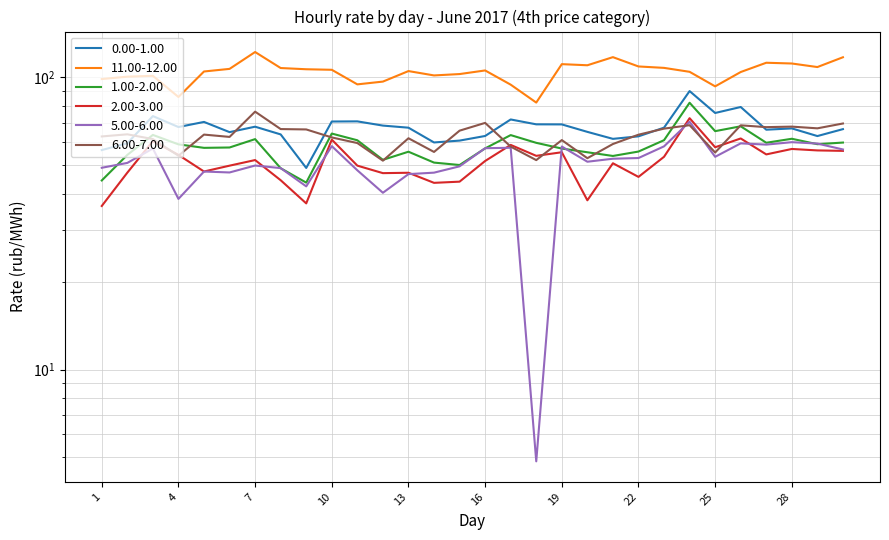

Reading left to right, list all the values displayed in this chart.

0.00-1.00: 1=56.4	2=59.4	3=73.6	4=67.6	5=70.3	6=64.9	7=67.7	8=63.7	9=48.9	10=70.6	11=70.6	12=68.3	13=67.2	14=59.8	15=60.7	16=63.0	17=71.7	18=69.0	19=69.0	20=65.0	21=61.5	22=62.8	23=67.2	24=89.7	25=75.5	26=79.1	27=66.2	28=66.8	29=62.9	30=66.5
11.00-12.00: 1=98.6	2=100.5	3=101.2	4=85.6	5=104.7	6=106.8	7=122.0	8=107.5	9=106.5	10=106.1	11=94.5	12=96.6	13=105.0	14=101.5	15=102.5	16=105.5	17=94.3	18=81.9	19=110.9	20=109.9	21=117.2	22=108.9	23=107.7	24=104.4	25=93.1	26=104.2	27=112.1	28=111.5	29=108.4	30=117.1
1.00-2.00: 1=44.4	2=54.2	3=63.5	4=58.9	5=57.3	6=57.5	7=61.4	8=48.8	9=43.6	10=64.2	11=60.9	12=52.2	13=55.6	14=51.0	15=50.1	16=57.1	17=63.4	18=59.6	19=57.0	20=55.4	21=53.8	22=55.7	23=60.9	24=81.8	25=65.4	26=68.0	27=59.7	28=61.6	29=59.0	30=59.8
2.00-3.00: 1=36.3	2=47.2	3=60.5	4=54.2	5=47.6	6=49.8	7=52.1	8=44.4	9=37.0	10=61.2	11=49.8	12=47.0	13=47.1	14=43.5	15=43.9	16=51.7	17=58.7	18=53.8	19=55.4	20=37.9	21=50.8	22=45.6	23=53.4	24=72.4	25=57.6	26=61.7	27=54.5	28=56.8	29=56.2	30=56.0
5.00-6.00: 1=49.0	2=50.9	3=57.0	4=38.4	5=47.6	6=47.2	7=49.9	8=48.9	9=42.3	10=58.1	11=48.0	12=40.2	13=46.6	14=47.2	15=49.6	16=57.2	17=57.4	18=4.8	19=57.9	20=51.4	21=52.6	22=52.9	23=58.0	24=70.4	25=53.4	26=59.4	27=58.8	28=60.0	29=59.3	30=56.6
6.00-7.00: 1=62.7	2=63.8	3=61.4	4=53.9	5=63.6	6=62.5	7=76.3	8=66.5	9=66.3	10=62.2	11=59.5	12=51.8	13=61.8	14=55.5	15=65.7	16=69.8	17=57.9	18=52.1	19=61.0	20=52.9	21=59.1	22=63.6	23=66.7	24=68.5	25=55.3	26=68.5	27=67.5	28=67.8	29=66.9	30=69.5